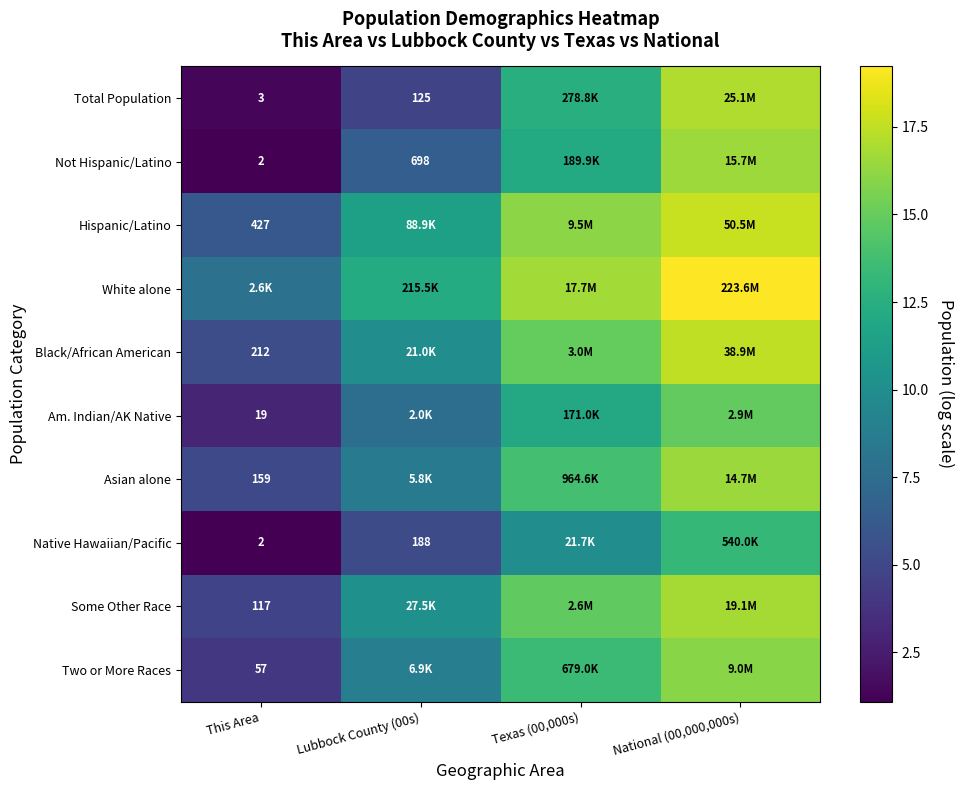

Which series has the largest total across all categories?

White alone